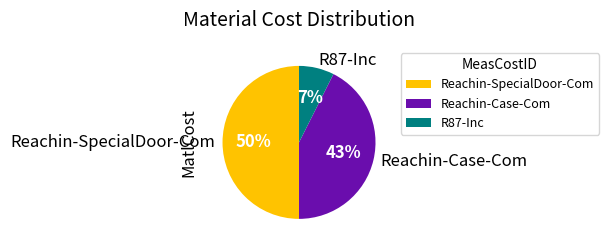

Combined, do Reachin-SpecialDoor-Com and R87-Inc account for over 50%?

Yes